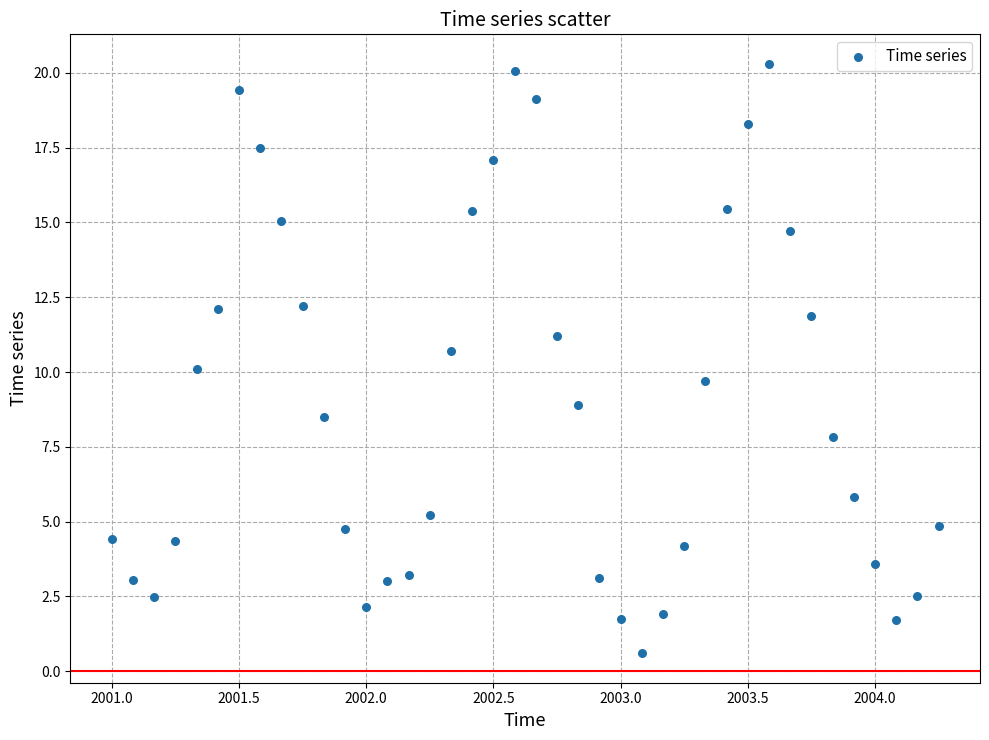

What is the range of Y values (max minus min)?

19.7